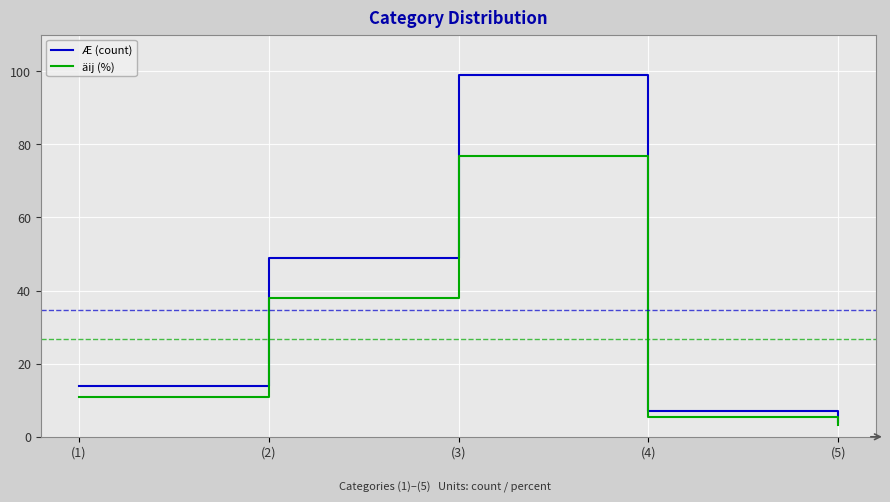

What is the difference between the highest and lowest values at (1)?

3.1